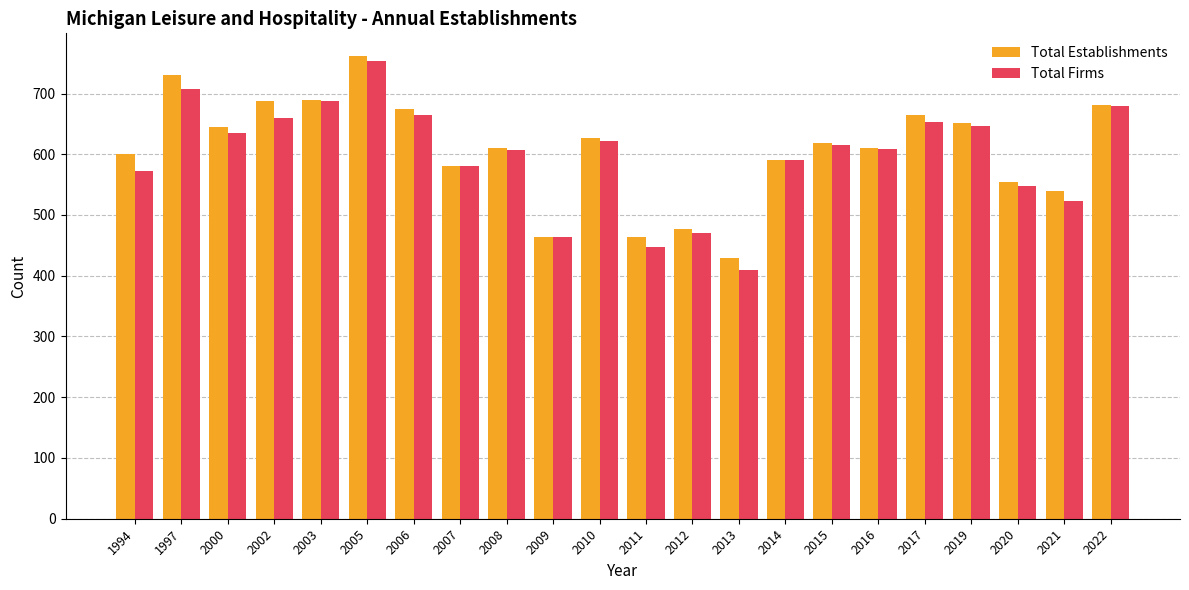

What is the value of the Total Establishments bar at the 1st from the left?

600